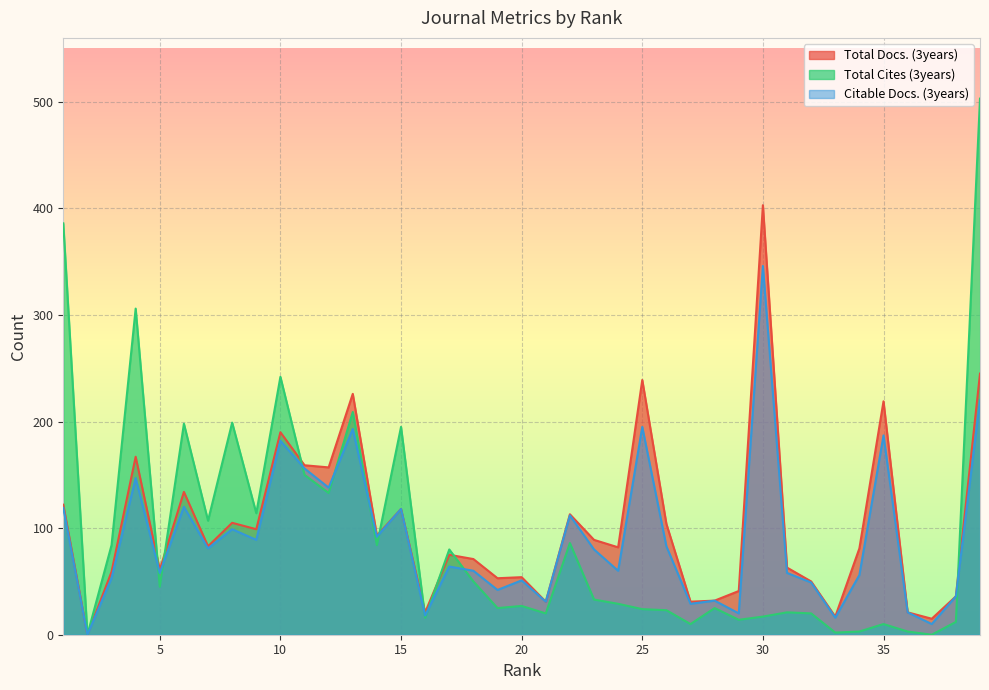

The value of Total Cites (3years) at 39 is 503. True or false?

True